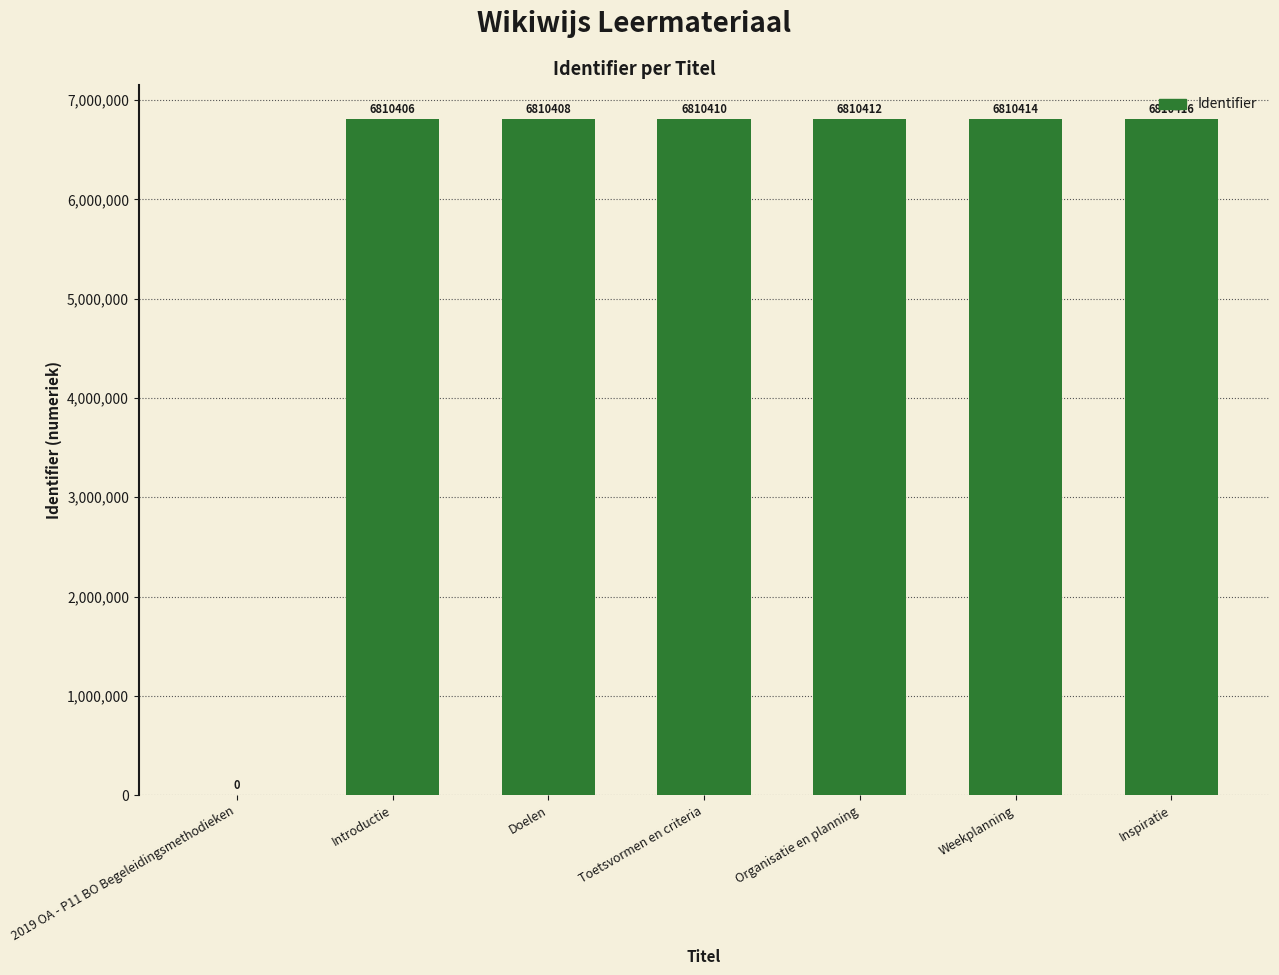

Reading right to left, what are all the values shown in this chart?

Inspiratie=6810416	Weekplanning=6810414	Organisatie en planning=6810412	Toetsvormen en criteria=6810410	Doelen=6810408	Introductie=6810406	2019 OA - P11 BO Begeleidingsmethodieken=0